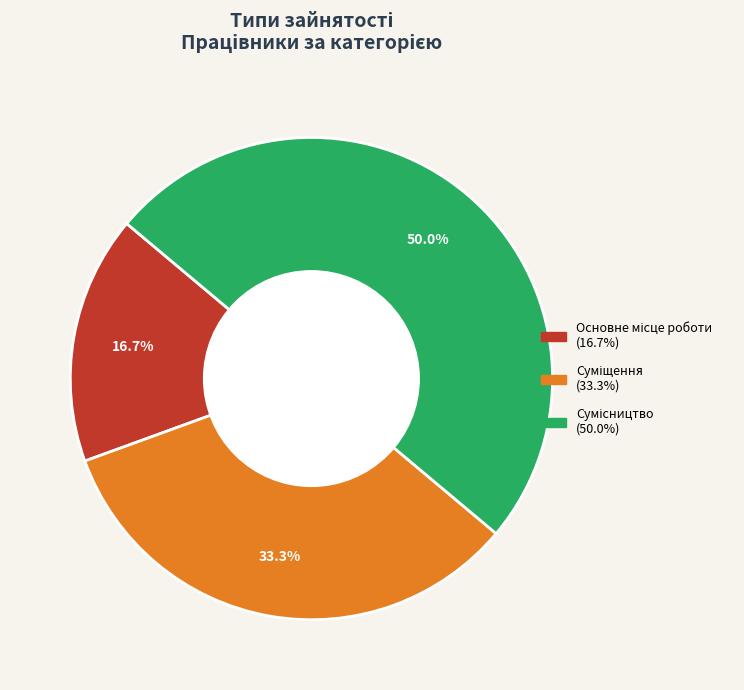

Rank the categories by value from highest to lowest.

Сумісництво, Суміщення, Основне місце роботи